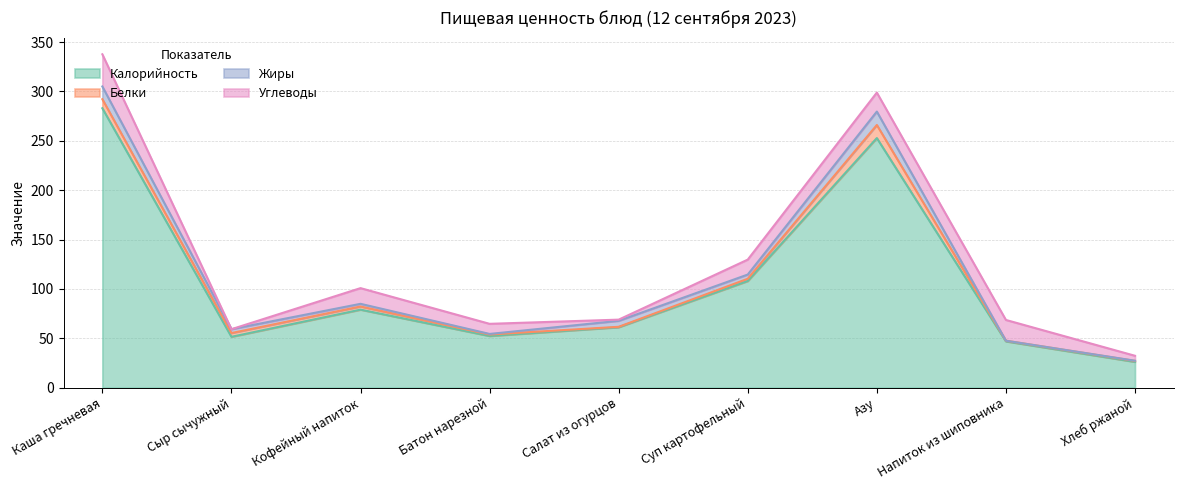

How many interior local peaks does the Жиры series have?

2